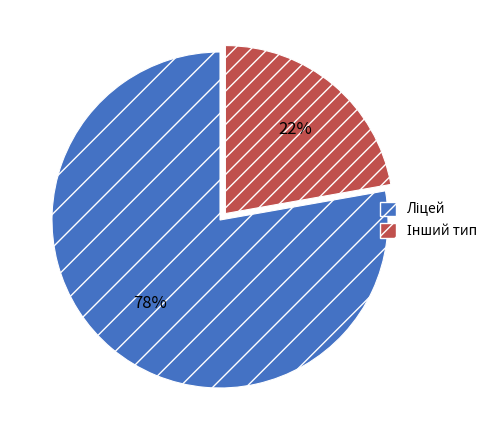

To the nearest percent, what is the average slice percentage?

50%